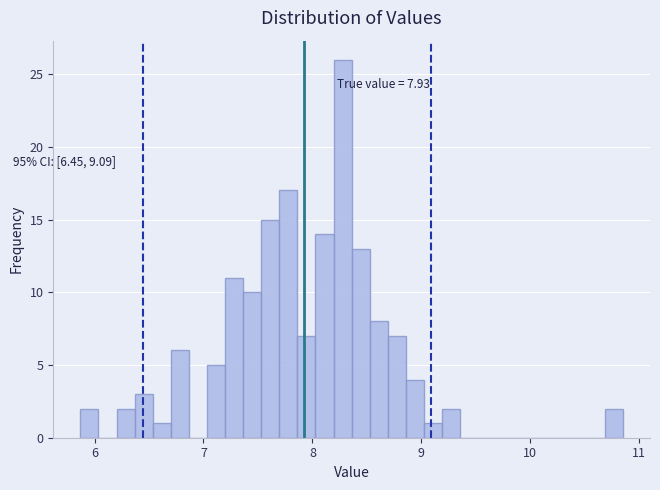

Read against the x-axis, roughly where is the centre of the tallest bar?

8.3